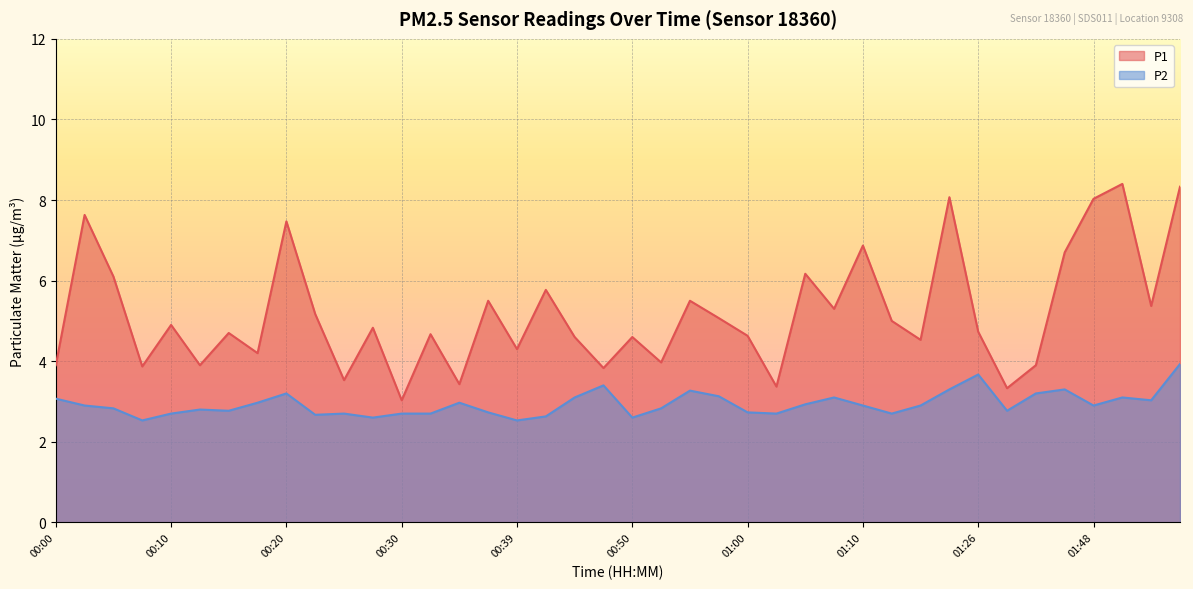

How many series are shown in this chart?

2